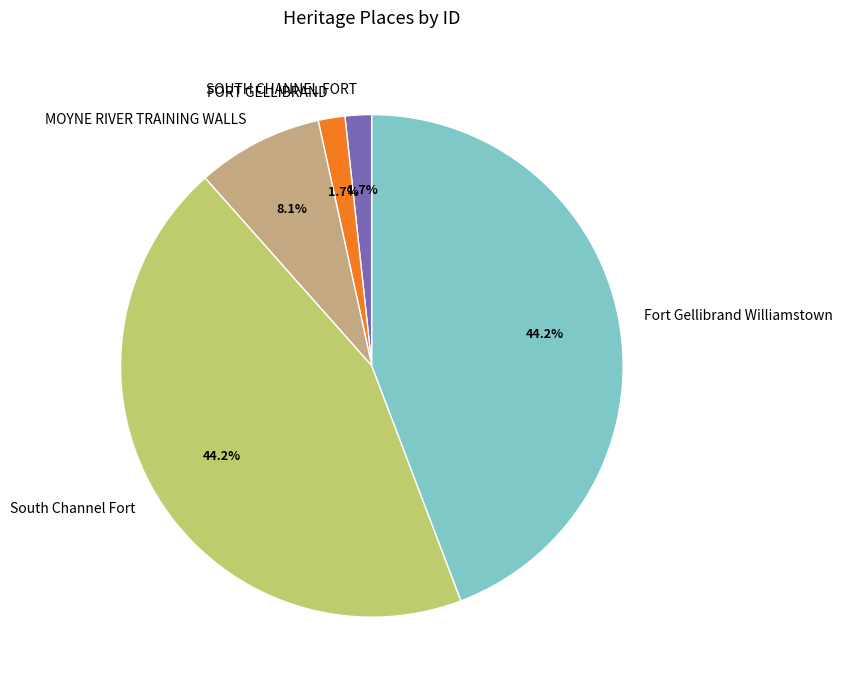

Is MOYNE RIVER TRAINING WALLS the majority of the pie?

No